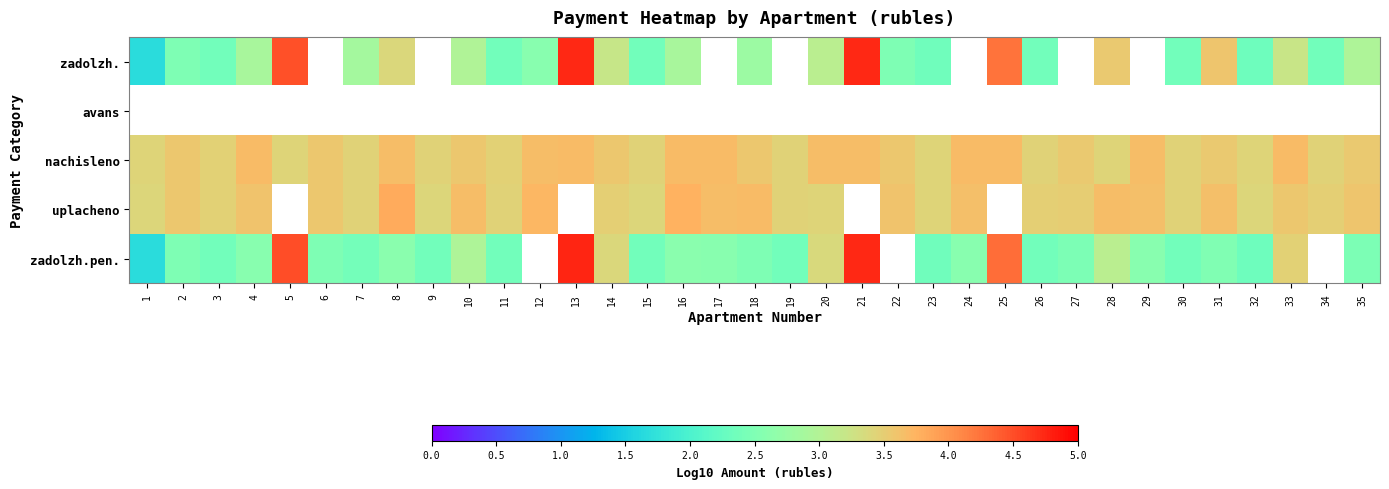

Where is nachisleno nearest to the value 3?

32